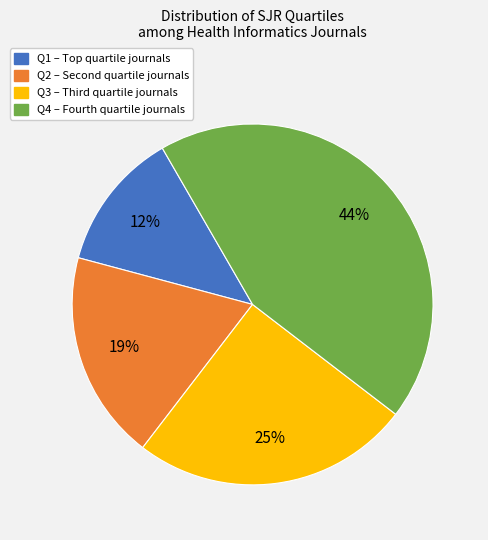

True or false: Q4 – Fourth quartile journals accounts for 44% of the total.

True